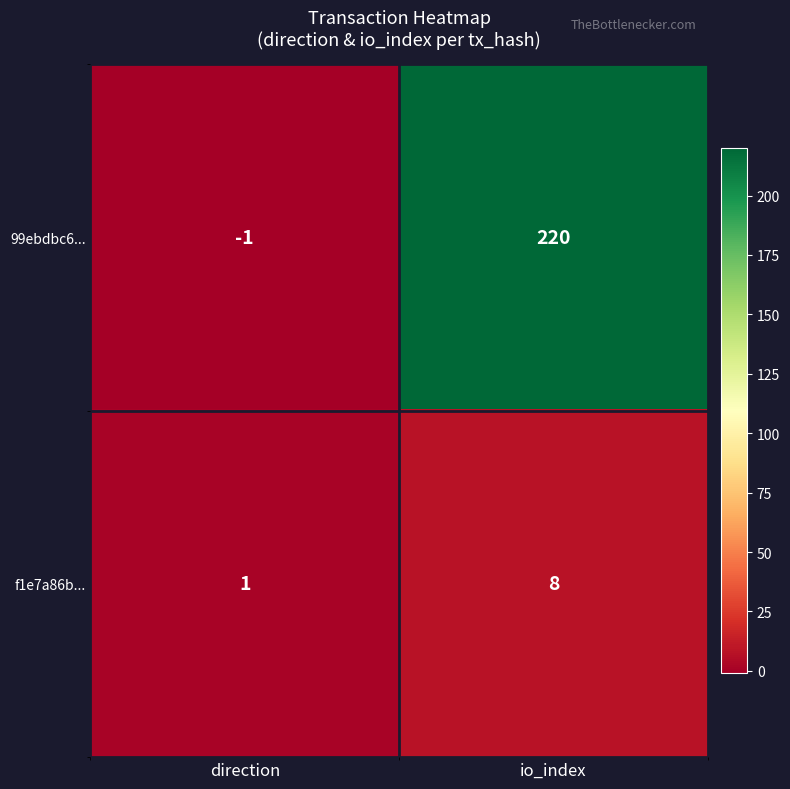

At direction, list the series in order from smallest to largest.

99ebdbc6..., f1e7a86b...